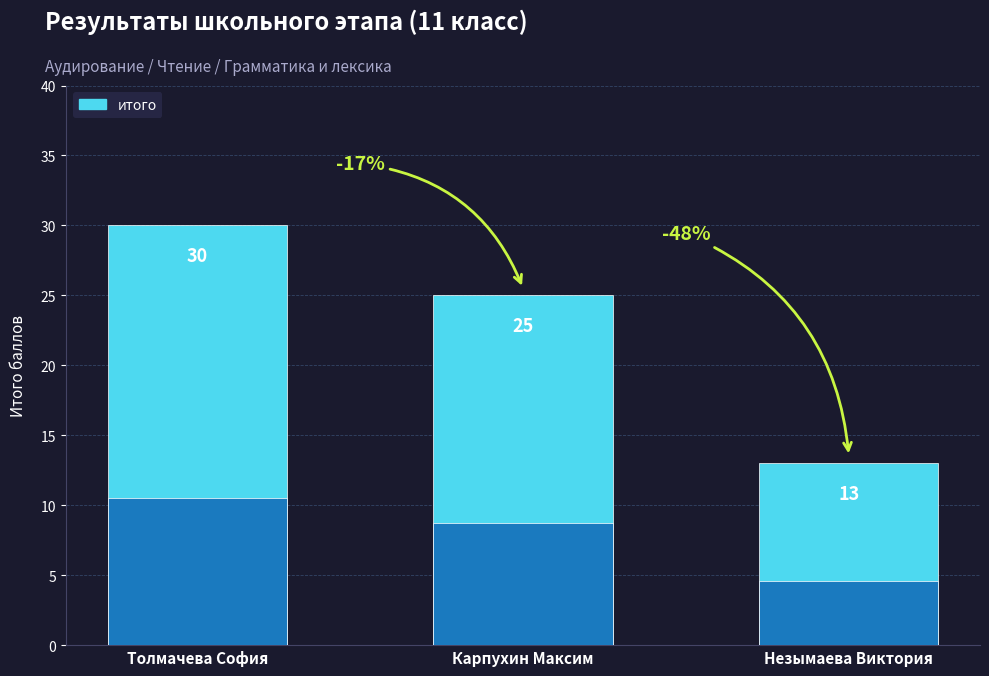

What is the label of the 1st bar from the left?

Толмачева София